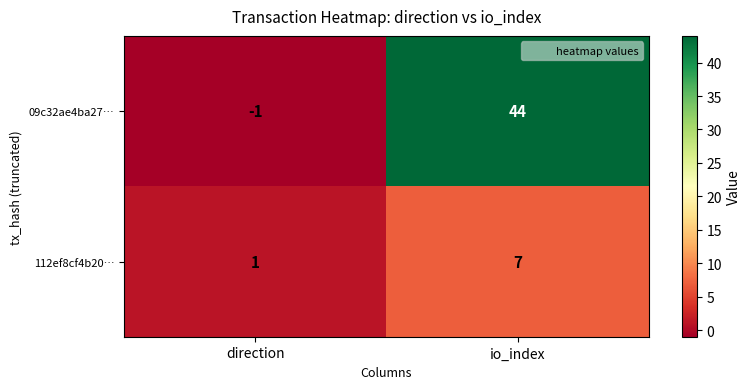

Rank the series by their maximum value, from lowest to highest.

112ef8cf4b20…, 09c32ae4ba27…